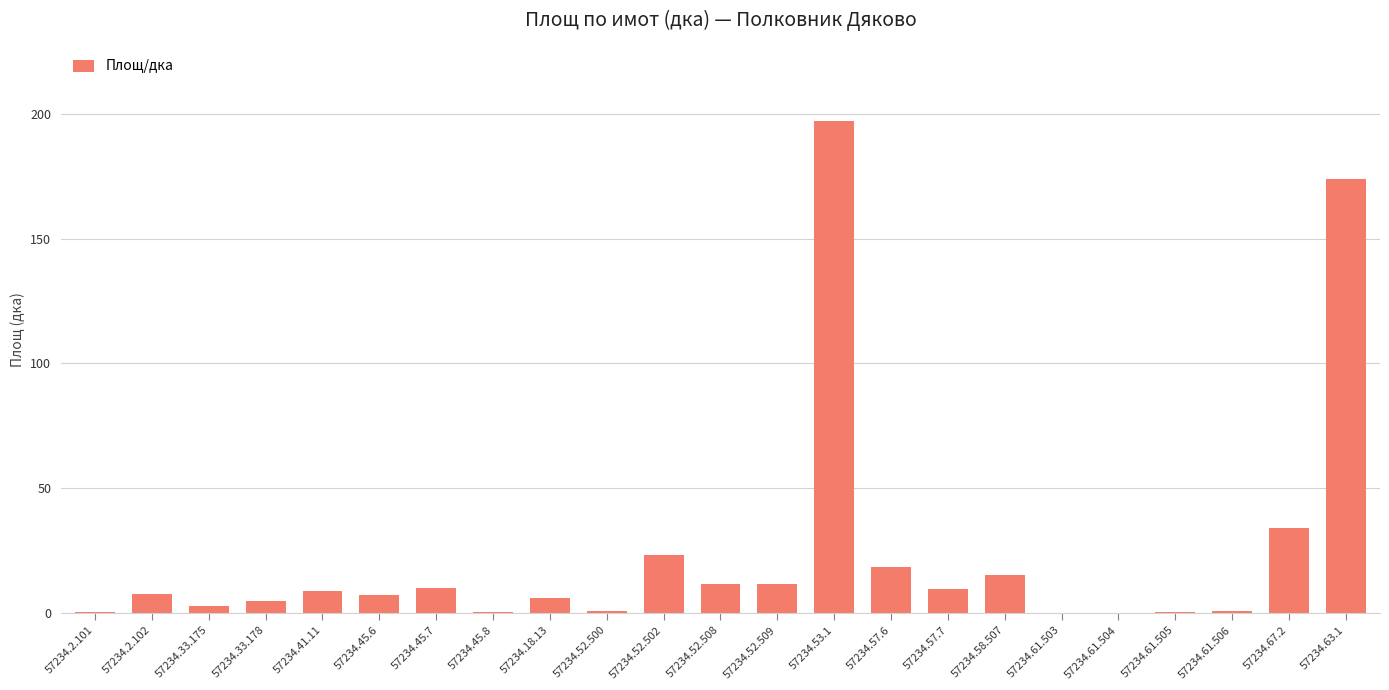

At which label is the value closest to 98?

57234.67.2